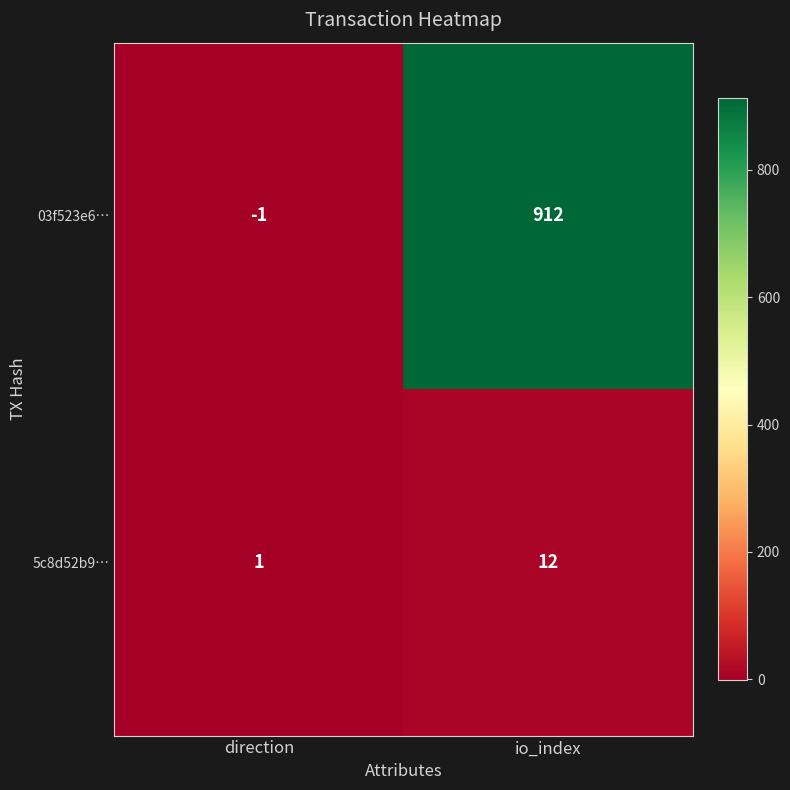

Rank the series by their average value, from highest to lowest.

03f523e6…, 5c8d52b9…